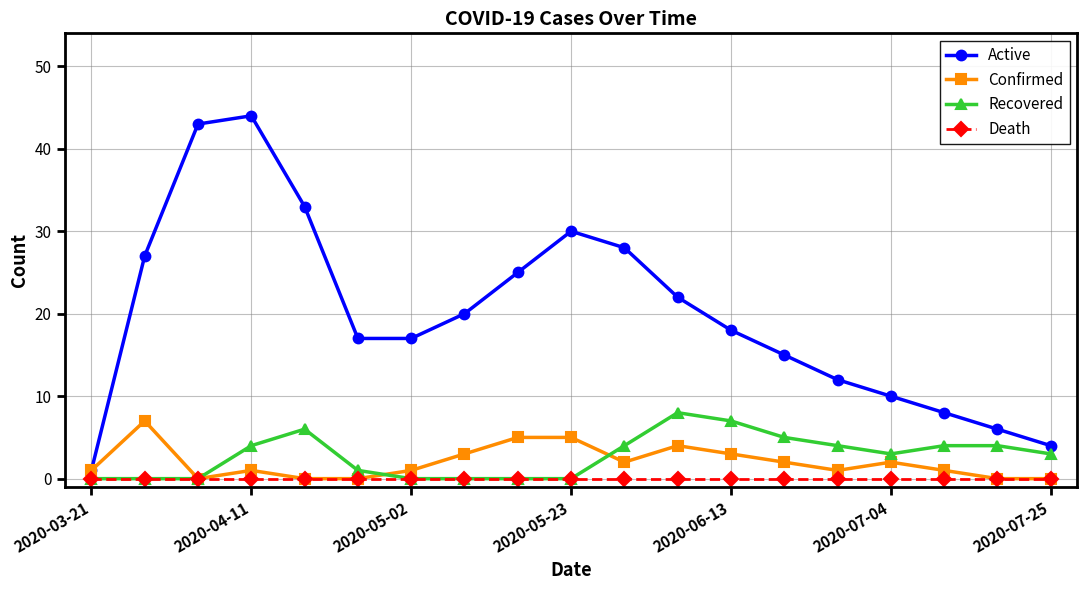

What is the value of the Recovered point at the 12th from the left?

8